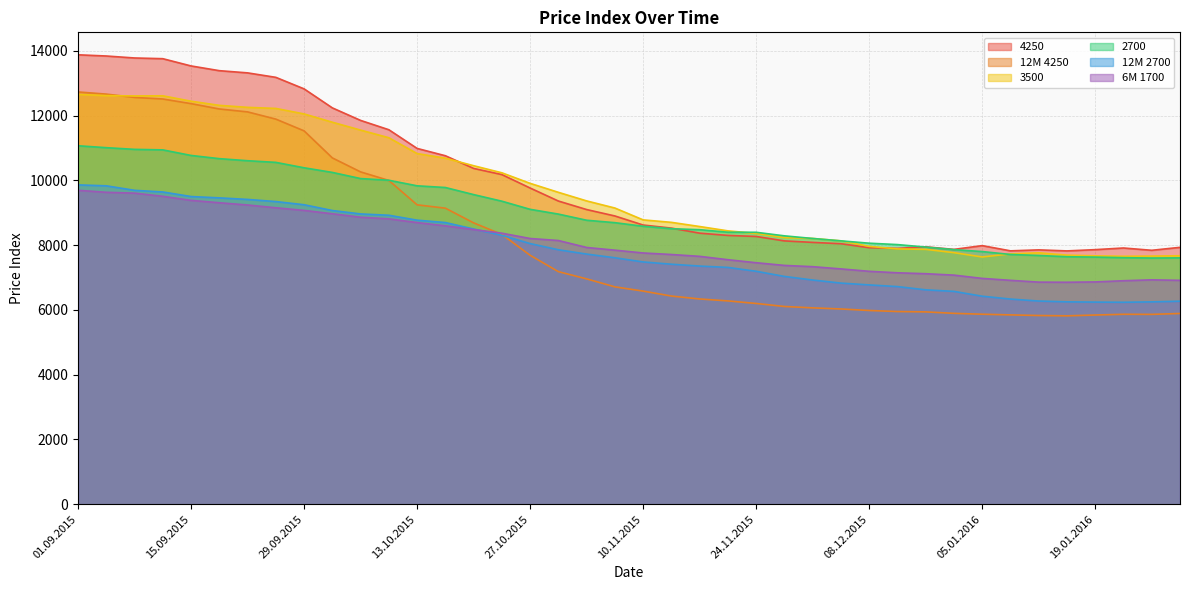

True or false: 2700 has more than 2 interior local peaks.

False